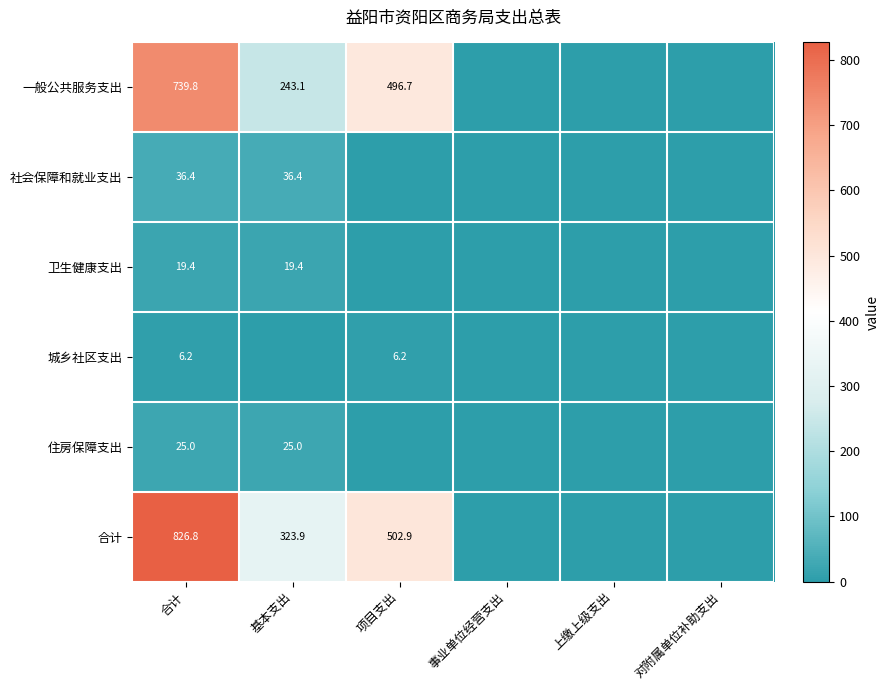

The value of 一般公共服务支出 at 合计 is 739.8. True or false?

True